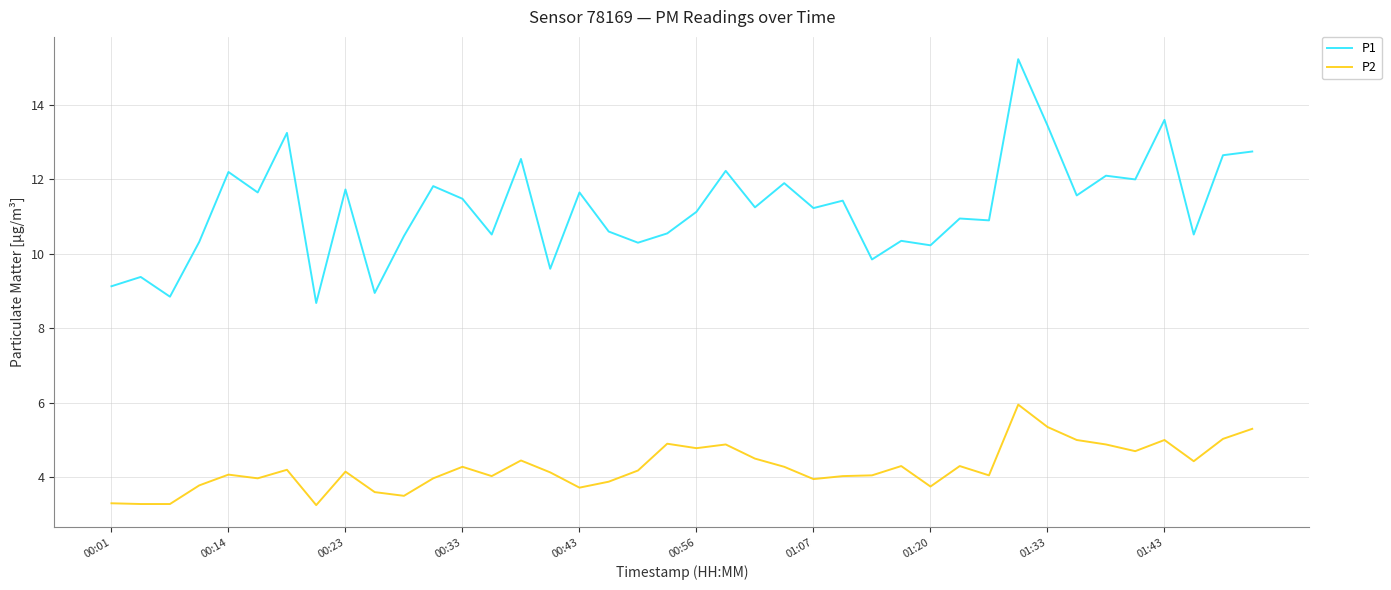

What is the average value of the P1 series?

11.2